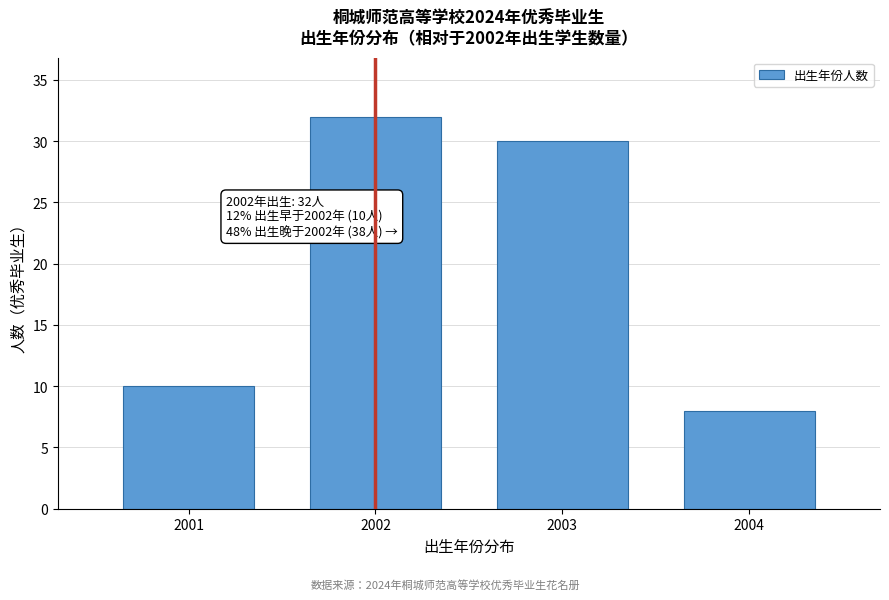

Reading left to right, list all the values displayed in this chart.

2001=10	2002=32	2003=30	2004=8